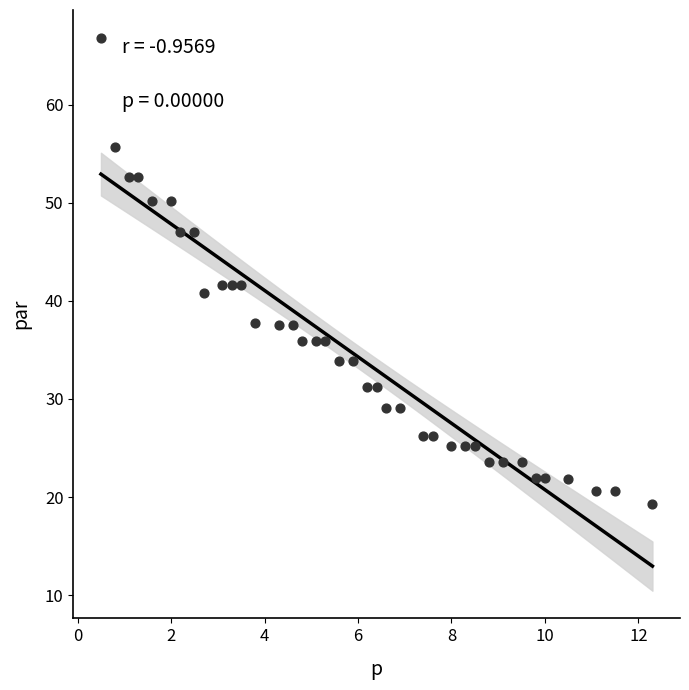

What is the range of X values (max minus min)?

11.8